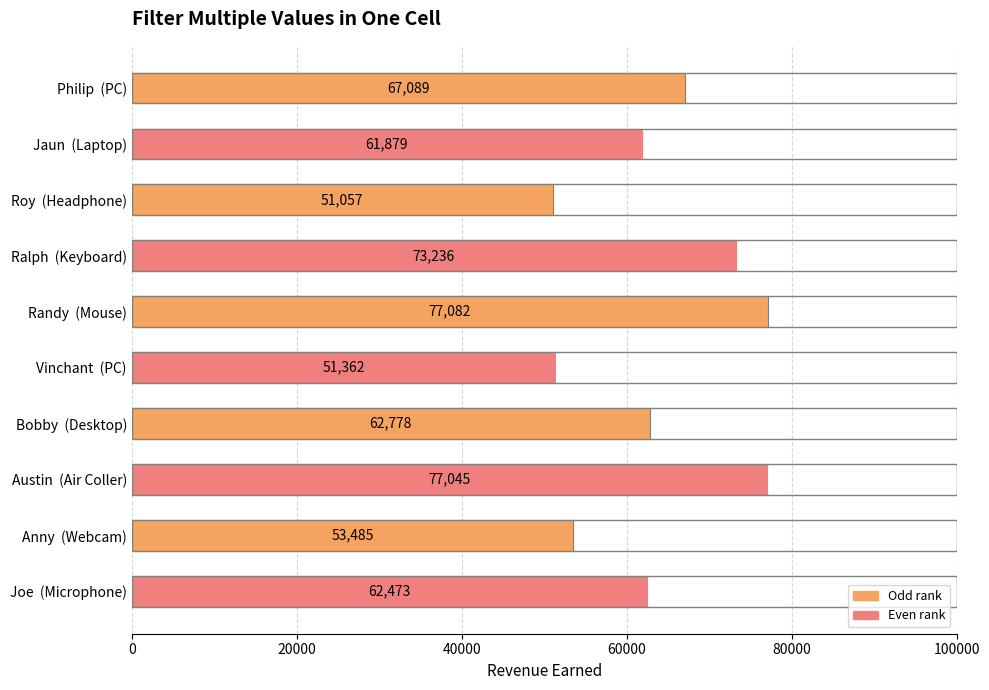

Where is the data nearest to the value 64069?

Bobby  (Desktop)